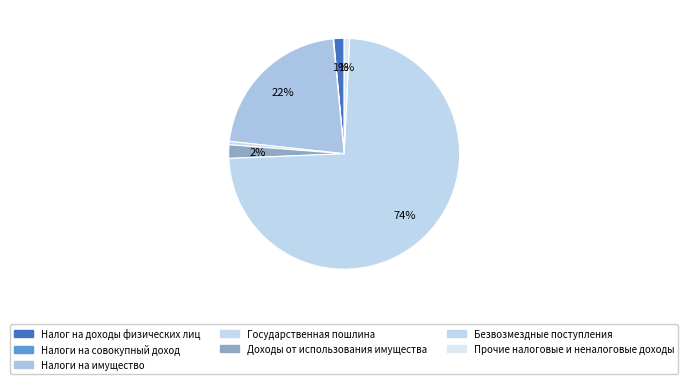

Which slice is the smallest?

Налоги на совокупный доход